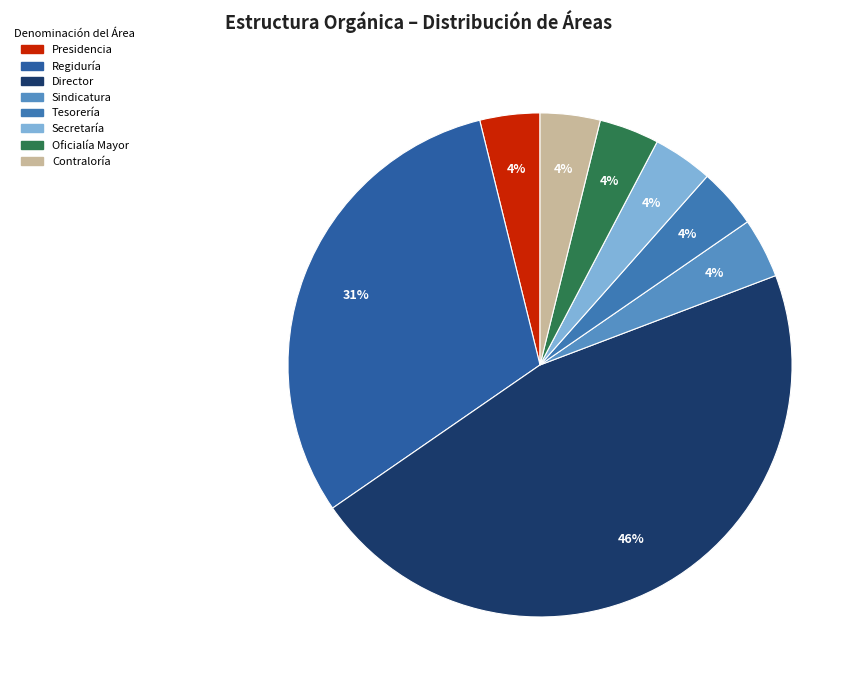

Count the number of slices in the pie.

8